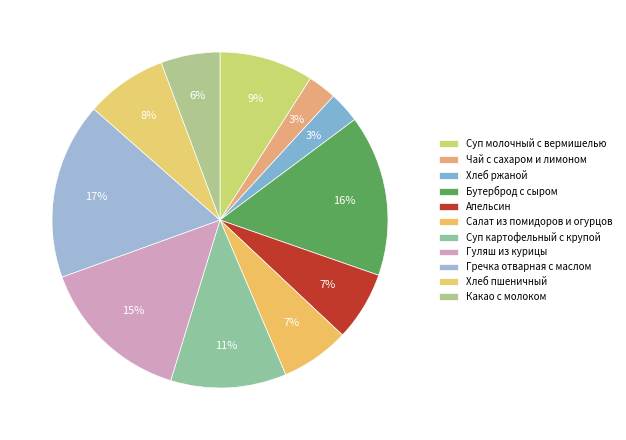

What percentage is NOT represented by Какао с молоком?

94.3%